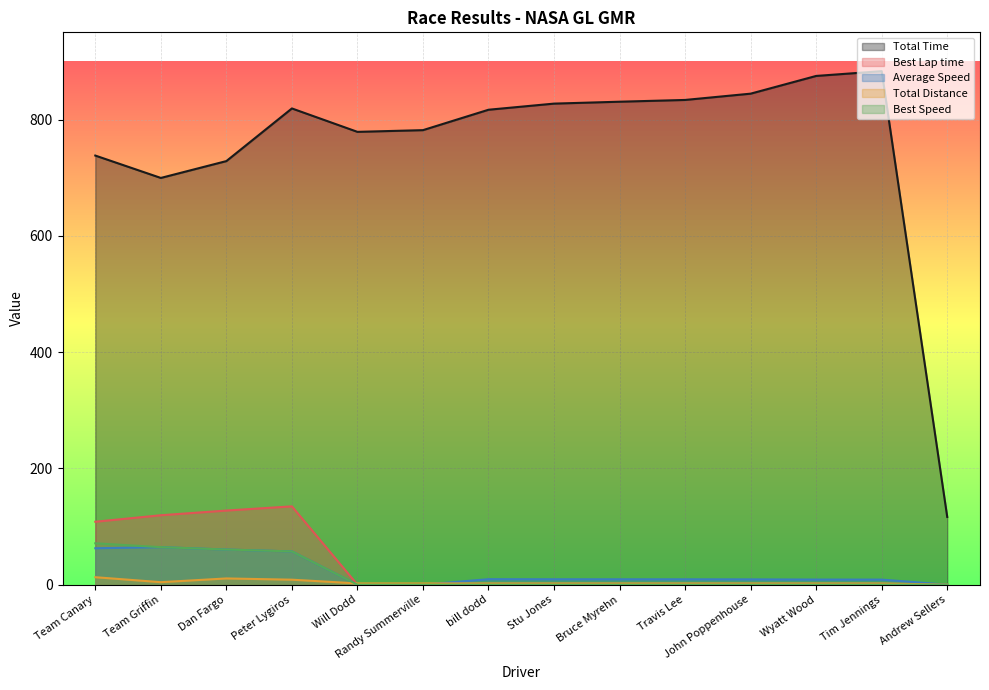

How many data points in Total Time are less than 819?

7